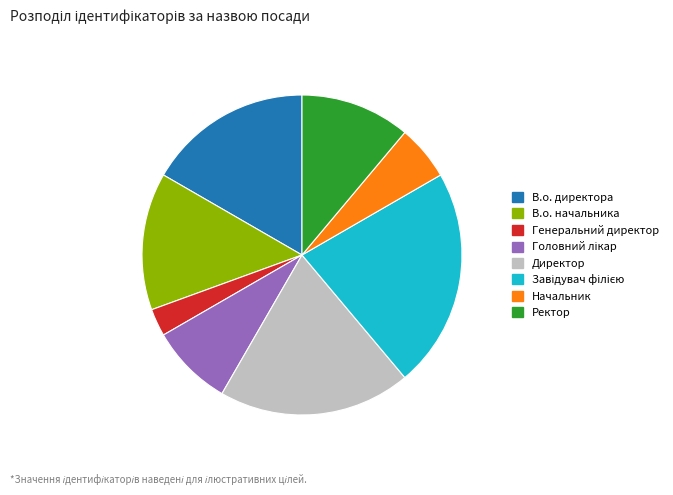

Which category has the smallest portion of the pie?

Генеральний директор